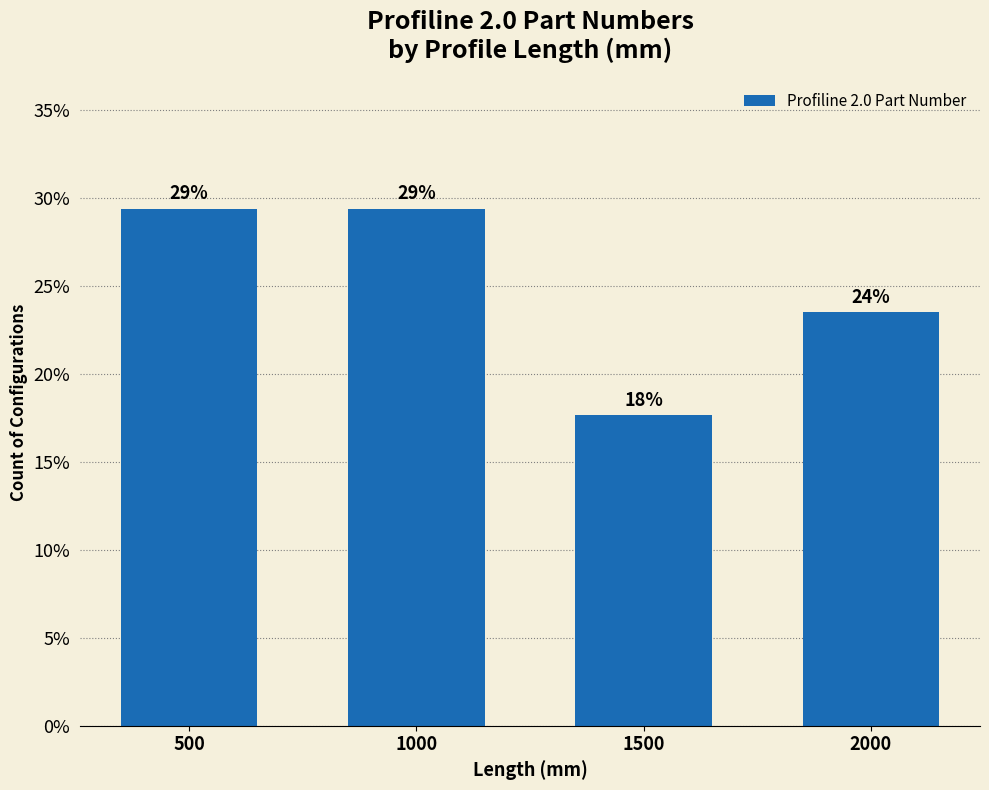

Reading right to left, list all the values displayed in this chart.

2000=23.5	1500=17.6	1000=29.4	500=29.4